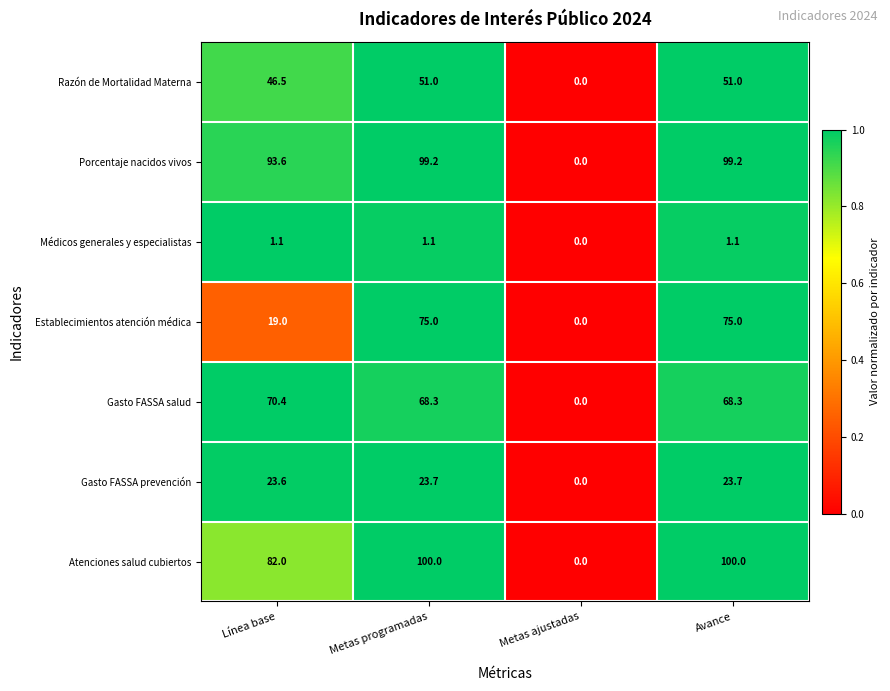

How many values in Gasto FASSA prevención are above zero?

3